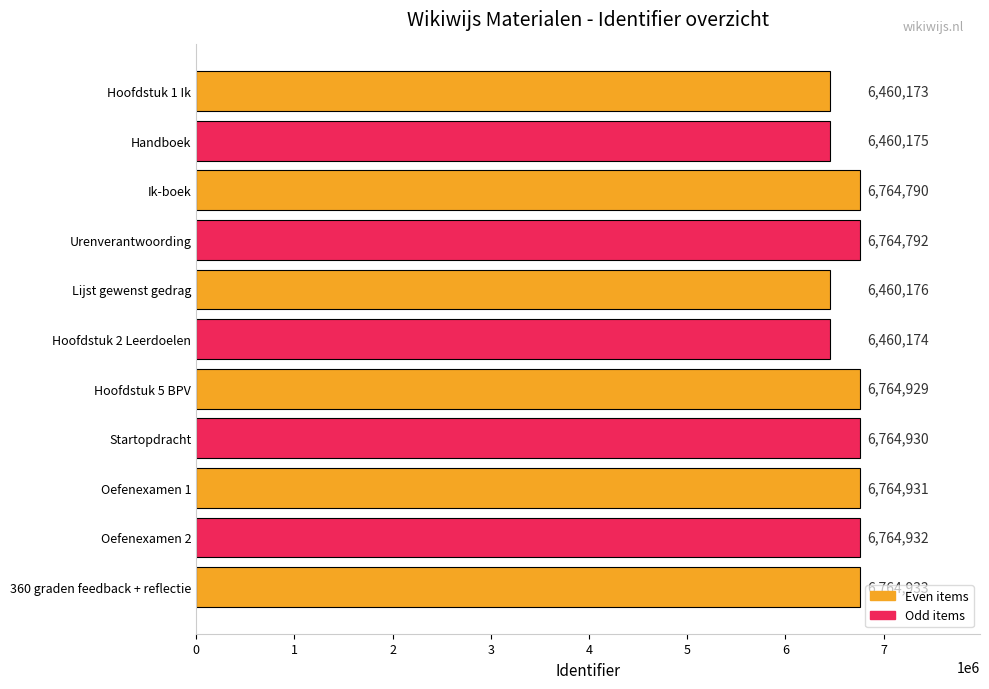

How many data points does each series have?

11